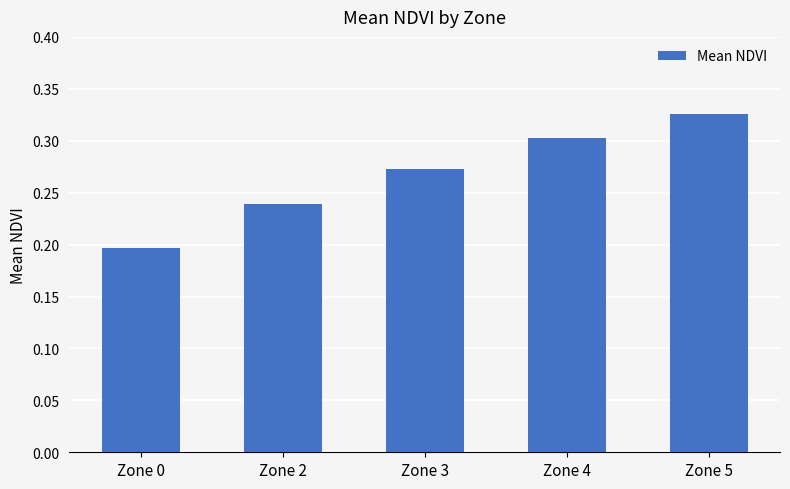

What is the difference between the maximum and minimum values?

0.1